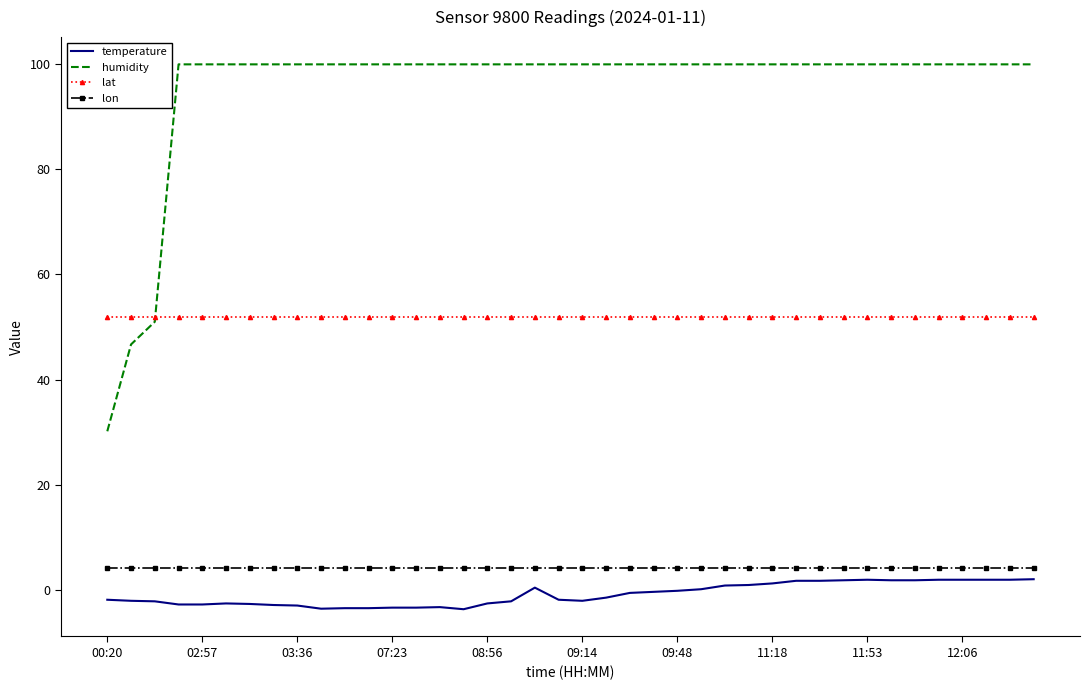

True or false: lat and temperature cross at least once.

False